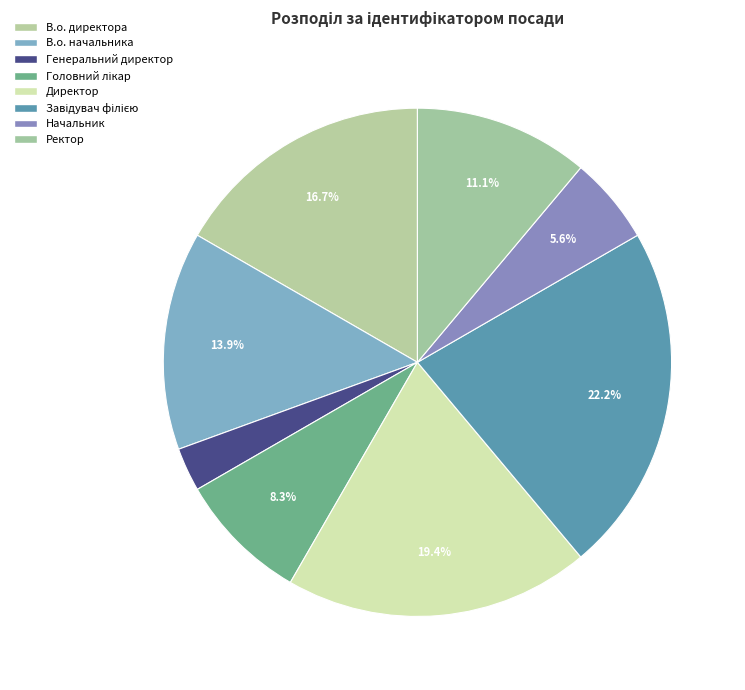

What portion of the pie excludes Начальник?

94.4%